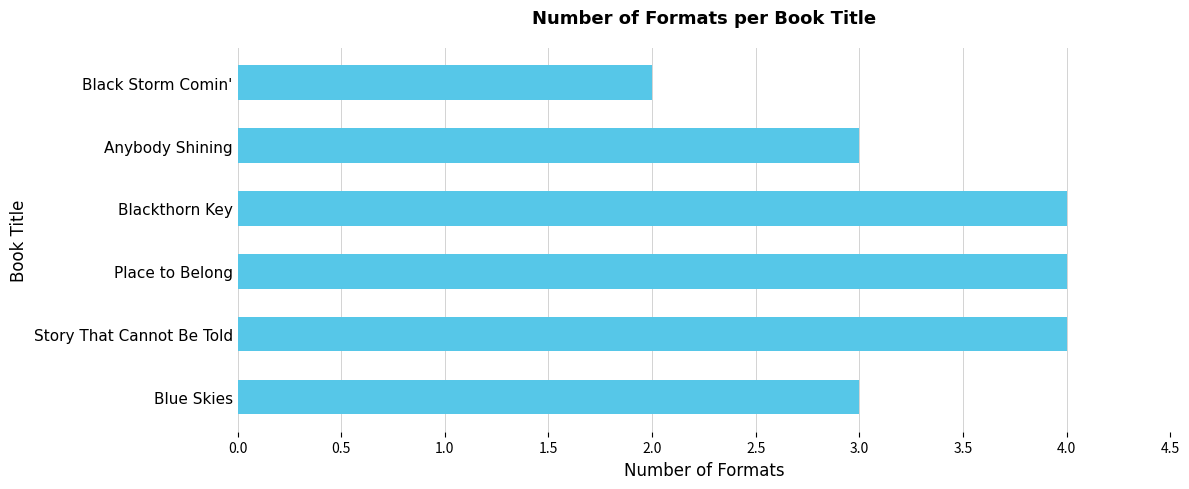

Between Blue Skies and Blackthorn Key, which is larger?

Blackthorn Key